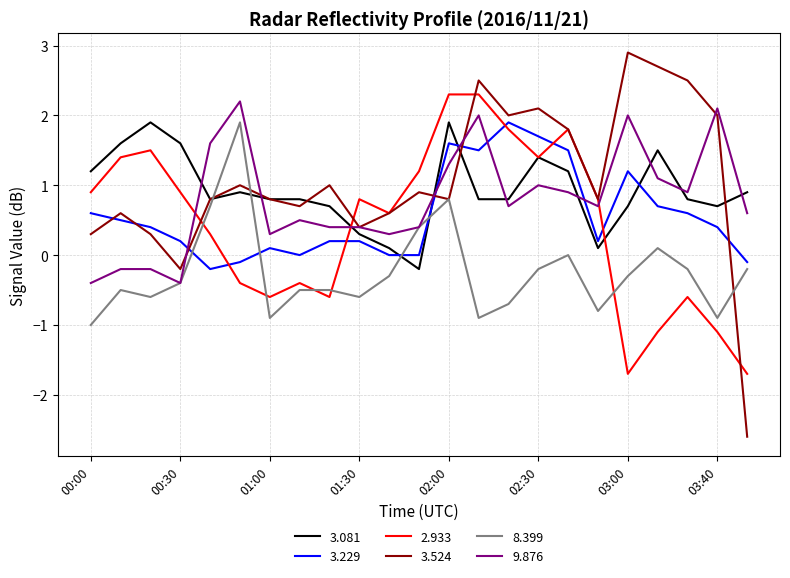

What is the maximum value shown in the chart?

2.9